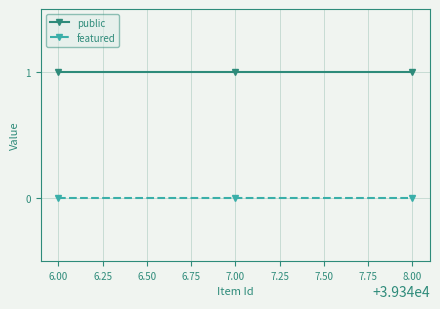

What is the label of the 3rd point from the left?

8.00